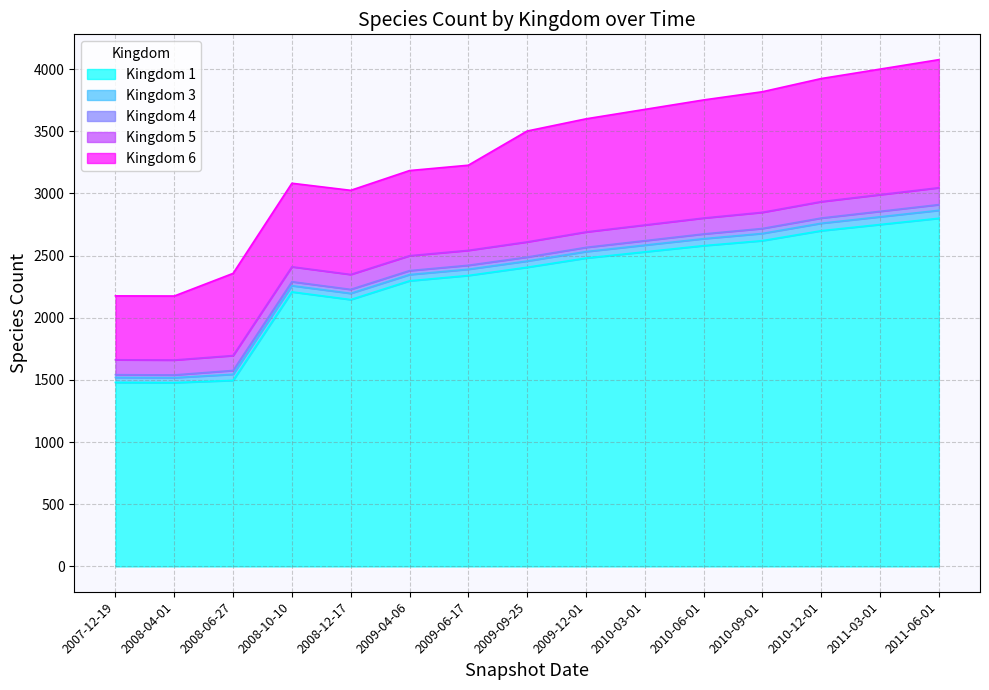

True or false: 1 and 6 cross at least once.

False